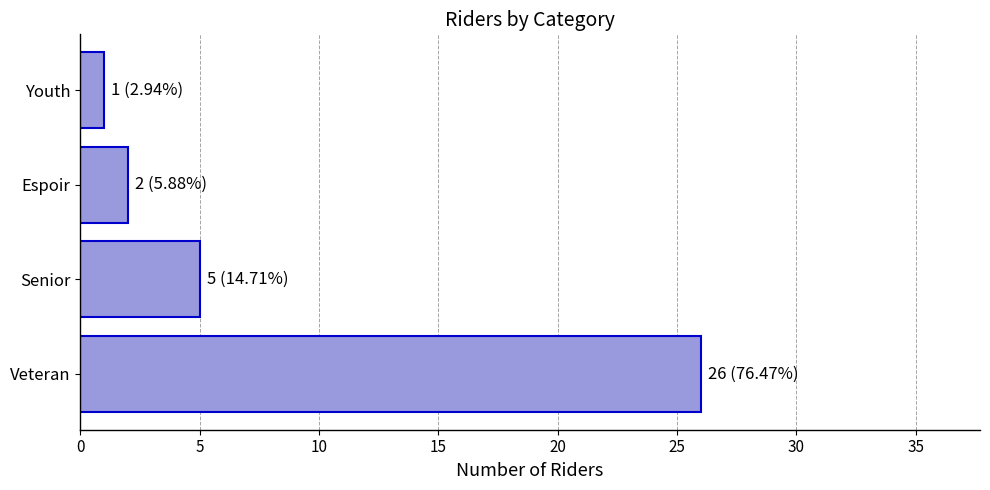

What is the sum of all values?

34